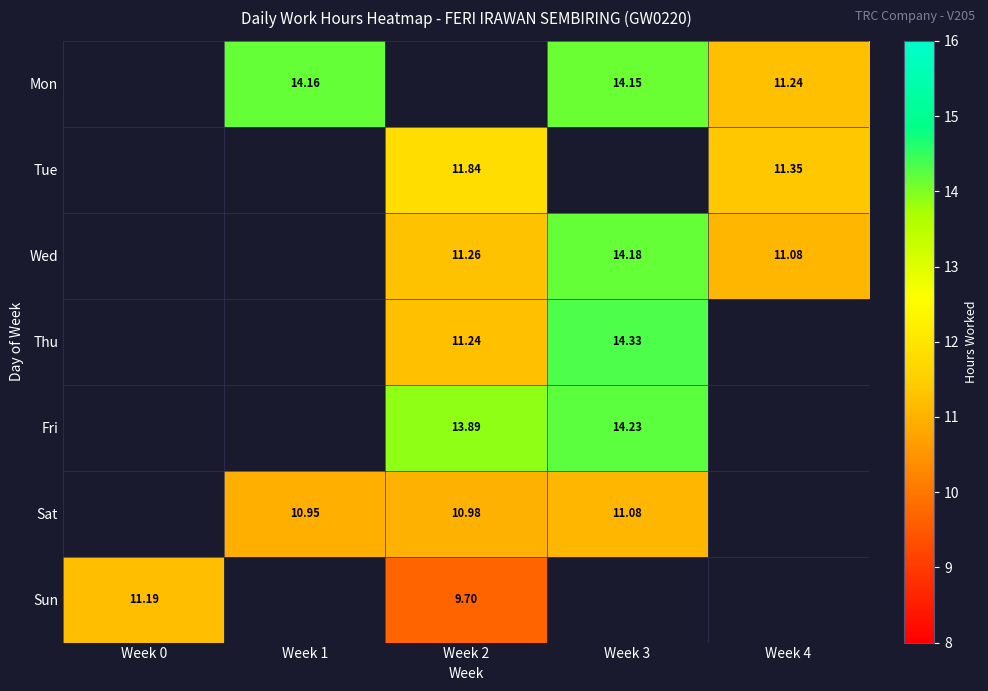

What is the smallest value displayed?

9.7